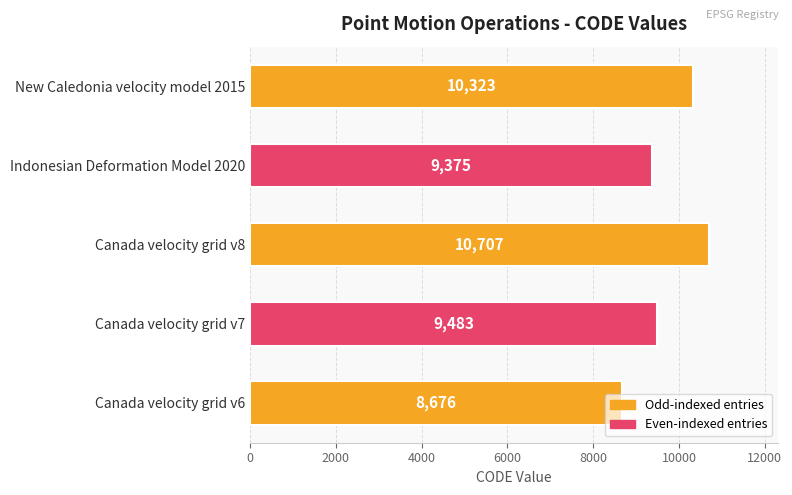

What is the greatest value displayed?

10707